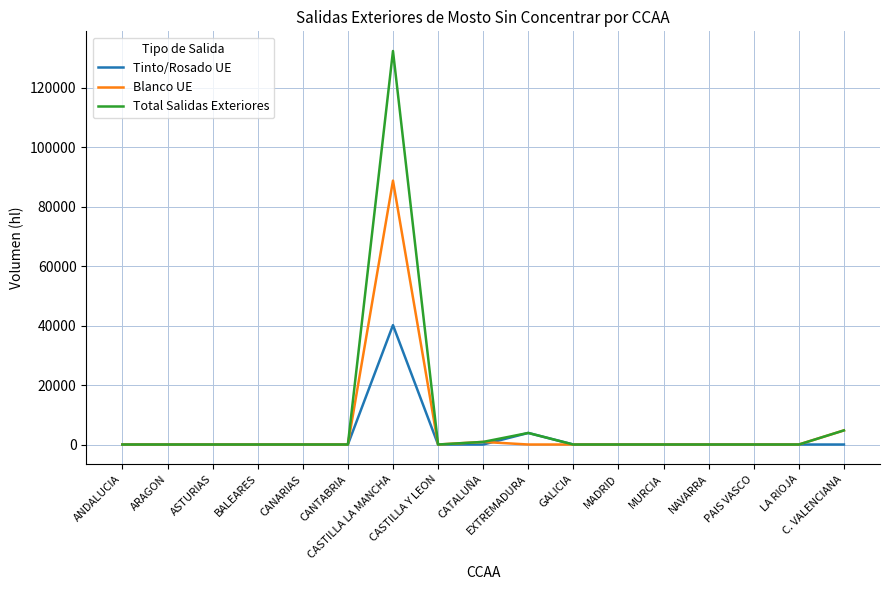

Does the chart display data point markers on the line(s)?

No